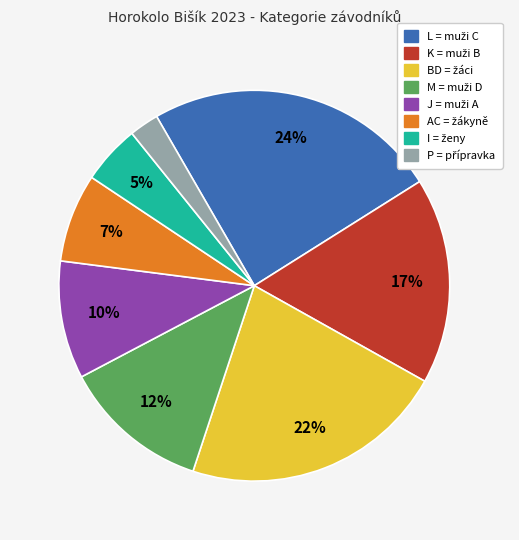

Is there a majority slice in this chart?

No